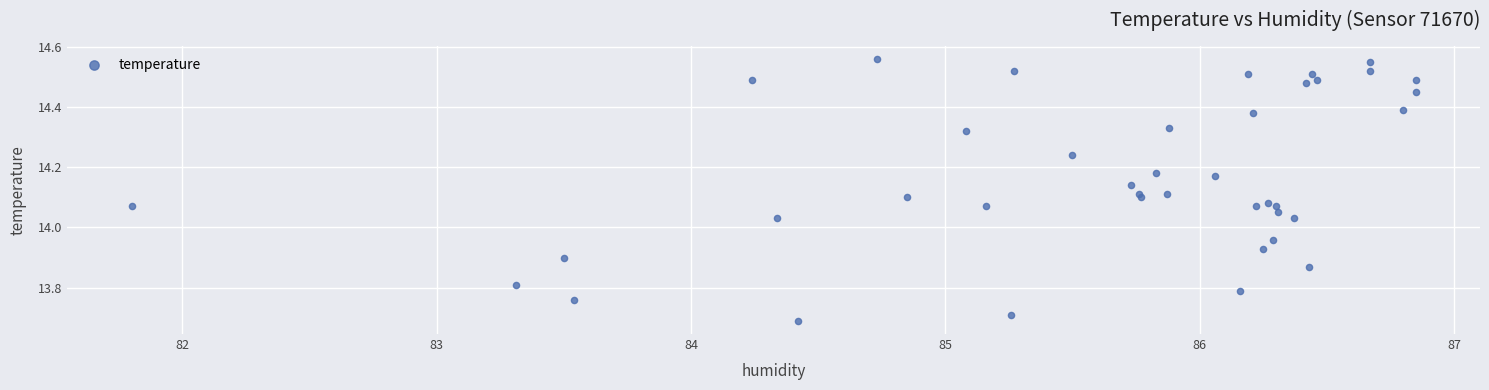

What is the range of X values (max minus min)?

5.0